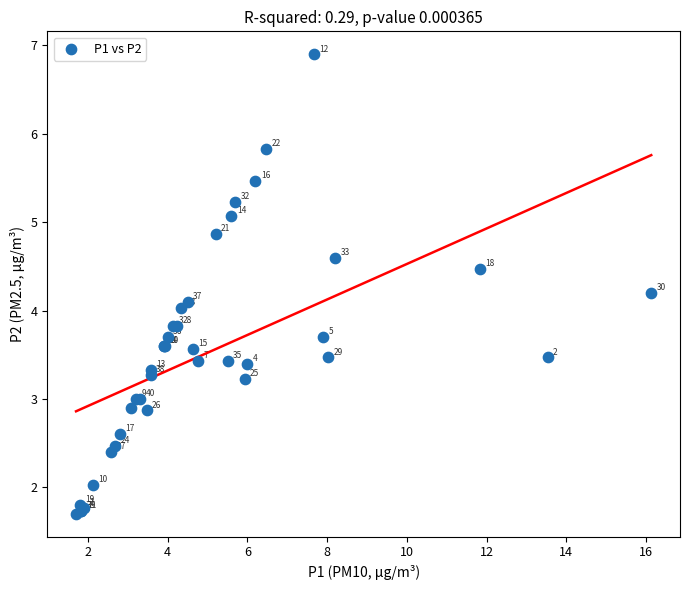

What Y value in the scatter plot is closest to 4?

4.0